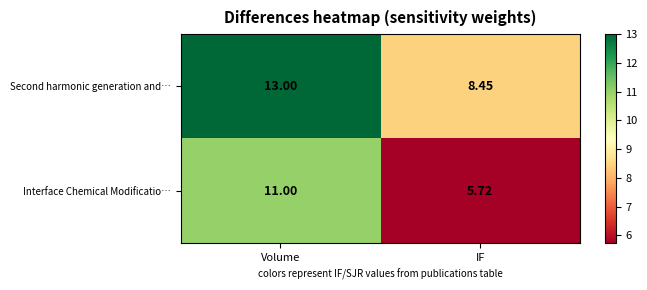

Which series has the largest total across all categories?

Second harmonic generation and…